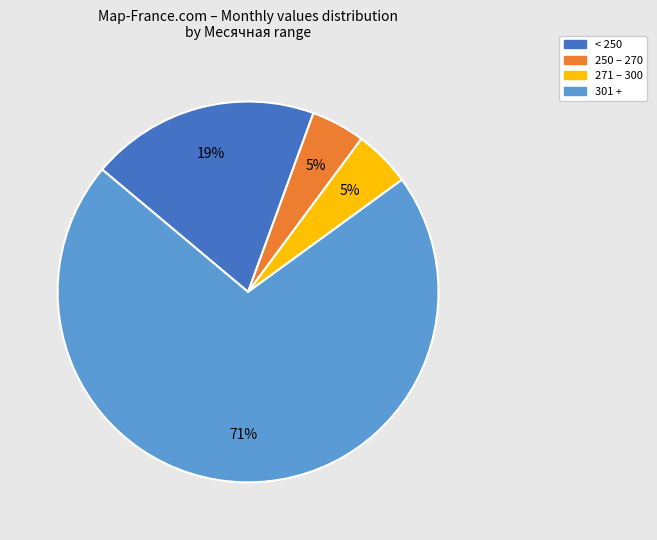

The 301 + slice represents 71% of the pie. True or false?

True